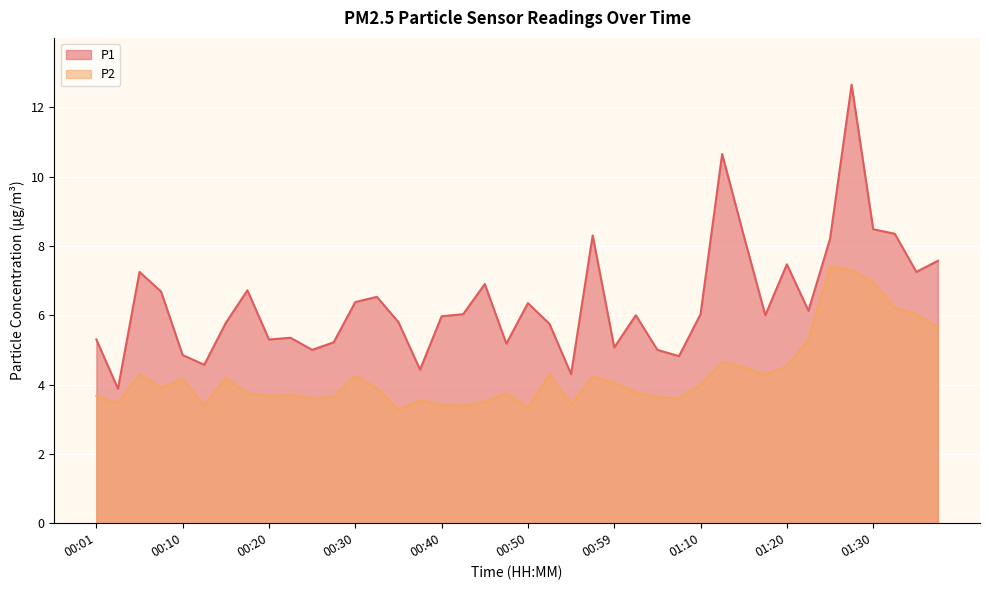

What is the value of the P1 point at the 7th from the left?

5.8